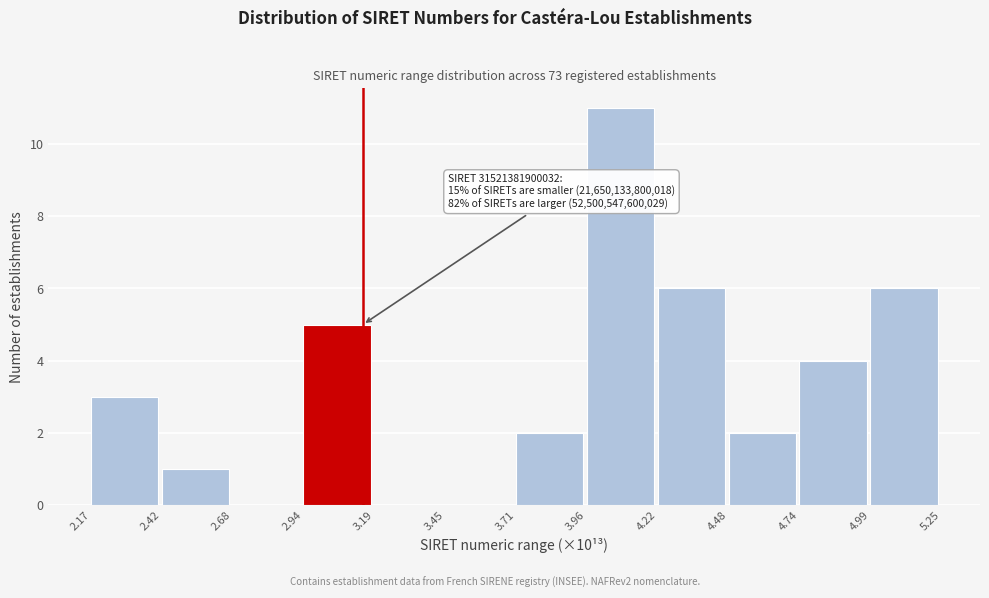

Reading left to right, extract all data points from this chart.

2.17=3	2.42=1	2.68=0	2.94=5	3.19=0	3.45=0	3.71=2	3.96=11	4.22=6	4.48=2	4.74=4	4.99=6